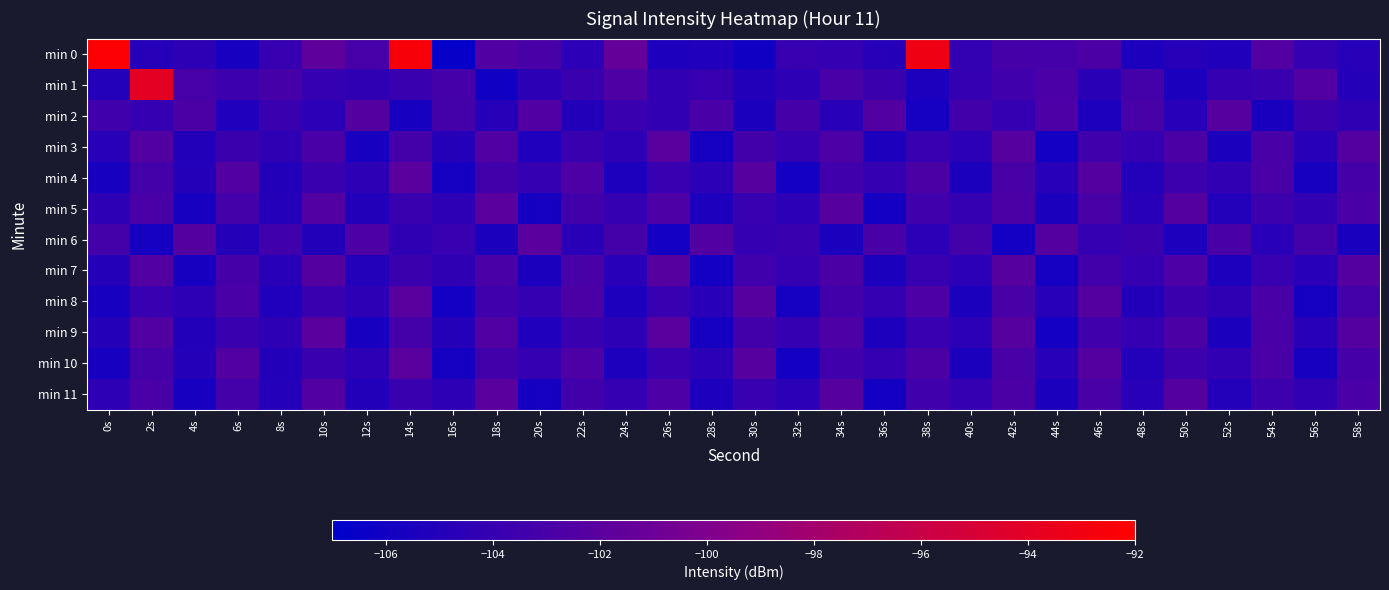

Reading left to right, transcribe all the data shown in this chart.

min 0: 0s=-92.2	2s=-104.9	4s=-104.5	6s=-105.7	8s=-104.0	10s=-101.7	12s=-103.1	14s=-92.6	16s=-106.8	18s=-102.5	20s=-103.0	22s=-104.6	24s=-101.4	26s=-105.4	28s=-105.2	30s=-106.1	32s=-104.0	34s=-104.1	36s=-104.9	38s=-93.1	40s=-104.1	42s=-103.1	44s=-103.2	46s=-102.8	48s=-105.3	50s=-104.9	52s=-105.2	54s=-102.4	56s=-104.1	58s=-104.8
min 1: 0s=-105.0	2s=-94.0	4s=-103.0	6s=-103.5	8s=-103.1	10s=-104.1	12s=-104.4	14s=-103.8	16s=-103.2	18s=-106.1	20s=-104.5	22s=-103.9	24s=-102.7	26s=-104.2	28s=-104.0	30s=-105.1	32s=-104.5	34s=-103.0	36s=-103.7	38s=-105.3	40s=-104.1	42s=-103.5	44s=-102.9	46s=-104.7	48s=-103.2	50s=-105.5	52s=-104.1	54s=-103.8	56s=-102.5	58s=-105.0
min 2: 0s=-103.5	2s=-104.1	4s=-102.8	6s=-105.2	8s=-103.9	10s=-104.6	12s=-102.3	14s=-105.7	16s=-103.2	18s=-104.9	20s=-102.6	22s=-105.1	24s=-103.8	26s=-104.2	28s=-102.9	30s=-105.5	32s=-103.1	34s=-104.7	36s=-102.5	38s=-105.8	40s=-103.3	42s=-104.0	44s=-102.7	46s=-105.3	48s=-103.0	50s=-104.8	52s=-102.2	54s=-105.6	56s=-103.7	58s=-104.3
min 3: 0s=-104.8	2s=-102.5	4s=-105.1	6s=-103.7	8s=-104.3	10s=-102.9	12s=-105.7	14s=-103.2	16s=-104.9	18s=-102.6	20s=-105.2	22s=-103.9	24s=-104.5	26s=-102.1	28s=-105.8	30s=-103.3	32s=-104.0	34s=-102.7	36s=-105.3	38s=-103.9	40s=-104.6	42s=-102.2	44s=-105.9	46s=-103.5	48s=-104.1	50s=-102.8	52s=-105.5	54s=-103.0	56s=-104.8	58s=-102.3
min 4: 0s=-105.7	2s=-103.2	4s=-104.9	6s=-102.5	8s=-105.1	10s=-103.8	12s=-104.5	14s=-102.0	16s=-105.8	18s=-103.3	20s=-104.0	22s=-102.7	24s=-105.3	26s=-103.9	28s=-104.6	30s=-102.2	32s=-105.9	34s=-103.5	36s=-104.1	38s=-102.8	40s=-105.5	42s=-103.0	44s=-104.8	46s=-102.3	48s=-105.0	50s=-103.6	52s=-104.2	54s=-102.9	56s=-105.7	58s=-103.1
min 5: 0s=-104.5	2s=-102.9	4s=-105.7	6s=-103.2	8s=-104.9	10s=-102.5	12s=-105.1	14s=-103.8	16s=-104.5	18s=-102.0	20s=-105.8	22s=-103.3	24s=-104.0	26s=-102.7	28s=-105.3	30s=-103.9	32s=-104.6	34s=-102.2	36s=-105.9	38s=-103.5	40s=-104.1	42s=-102.8	44s=-105.5	46s=-103.0	48s=-104.8	50s=-102.3	52s=-105.0	54s=-103.6	56s=-104.2	58s=-102.9
min 6: 0s=-103.2	2s=-105.8	4s=-102.3	6s=-104.9	8s=-103.5	10s=-105.1	12s=-102.7	14s=-104.3	16s=-103.9	18s=-105.5	20s=-102.0	22s=-104.7	24s=-103.2	26s=-105.9	28s=-102.5	30s=-104.1	32s=-103.8	34s=-105.5	36s=-102.9	38s=-104.6	40s=-103.2	42s=-105.9	44s=-102.3	46s=-104.0	48s=-103.7	50s=-105.3	52s=-102.9	54s=-104.7	56s=-103.2	58s=-105.6
min 7: 0s=-104.9	2s=-102.5	4s=-105.7	6s=-103.1	8s=-104.8	10s=-102.3	12s=-105.0	14s=-103.7	16s=-104.3	18s=-102.9	20s=-105.5	22s=-103.0	24s=-104.7	26s=-102.2	28s=-105.9	30s=-103.5	32s=-104.1	34s=-102.8	36s=-105.5	38s=-103.9	40s=-104.6	42s=-102.2	44s=-105.8	46s=-103.3	48s=-104.0	50s=-102.7	52s=-105.3	54s=-103.9	56s=-104.7	58s=-102.3
min 8: 0s=-105.7	2s=-103.9	4s=-104.5	6s=-102.9	8s=-105.2	10s=-103.8	12s=-104.5	14s=-102.1	16s=-105.9	18s=-103.5	20s=-104.1	22s=-102.8	24s=-105.3	26s=-103.9	28s=-104.7	30s=-102.2	32s=-105.8	34s=-103.3	36s=-104.0	38s=-102.7	40s=-105.5	42s=-103.0	44s=-104.8	46s=-102.3	48s=-105.1	50s=-103.7	52s=-104.3	54s=-102.9	56s=-105.8	58s=-103.2
min 9: 0s=-104.9	2s=-102.5	4s=-105.1	6s=-103.8	8s=-104.5	10s=-102.0	12s=-105.7	14s=-103.2	16s=-104.9	18s=-102.6	20s=-105.2	22s=-103.9	24s=-104.5	26s=-102.1	28s=-105.8	30s=-103.3	32s=-104.0	34s=-102.7	36s=-105.3	38s=-103.9	40s=-104.6	42s=-102.2	44s=-105.9	46s=-103.5	48s=-104.1	50s=-102.8	52s=-105.5	54s=-103.0	56s=-104.8	58s=-102.3
min 10: 0s=-105.7	2s=-103.2	4s=-104.9	6s=-102.5	8s=-105.1	10s=-103.8	12s=-104.5	14s=-102.0	16s=-105.8	18s=-103.3	20s=-104.0	22s=-102.7	24s=-105.3	26s=-103.9	28s=-104.6	30s=-102.2	32s=-105.9	34s=-103.5	36s=-104.1	38s=-102.8	40s=-105.5	42s=-103.0	44s=-104.8	46s=-102.3	48s=-105.0	50s=-103.6	52s=-104.2	54s=-102.9	56s=-105.7	58s=-103.1
min 11: 0s=-104.5	2s=-102.9	4s=-105.7	6s=-103.2	8s=-104.9	10s=-102.5	12s=-105.1	14s=-103.8	16s=-104.5	18s=-102.0	20s=-105.8	22s=-103.3	24s=-104.0	26s=-102.7	28s=-105.3	30s=-103.9	32s=-104.6	34s=-102.2	36s=-105.9	38s=-103.5	40s=-104.1	42s=-102.8	44s=-105.5	46s=-103.0	48s=-104.8	50s=-102.3	52s=-105.0	54s=-103.6	56s=-104.2	58s=-102.9